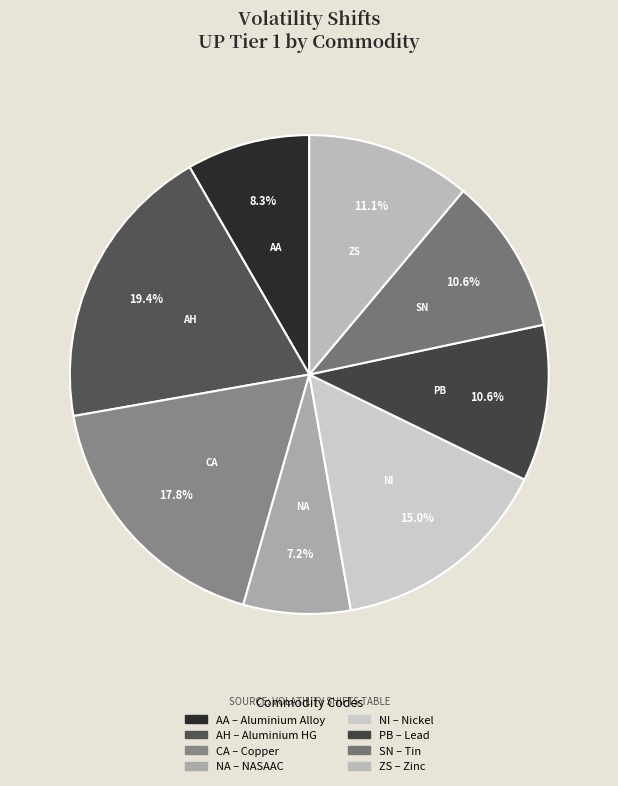

Does CA represent more than half of the total?

No